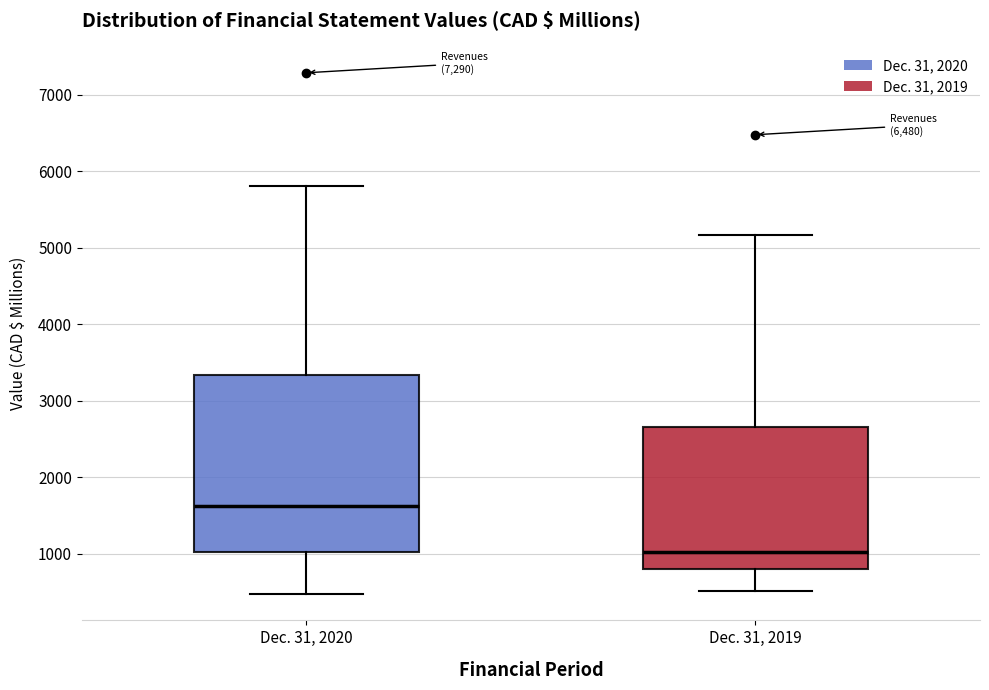

Reading left to right, read every box against the y-axis: the position of its median line, the range the box covers, and the ends of its whiskers. The values are not printed on the chart, so give them approximately, as read against the axis.

Dec. 31, 2020: median 1600, box 1000 to 3300, whiskers 500 to 5800
Dec. 31, 2019: median 1000, box 800 to 2700, whiskers 500 to 5200